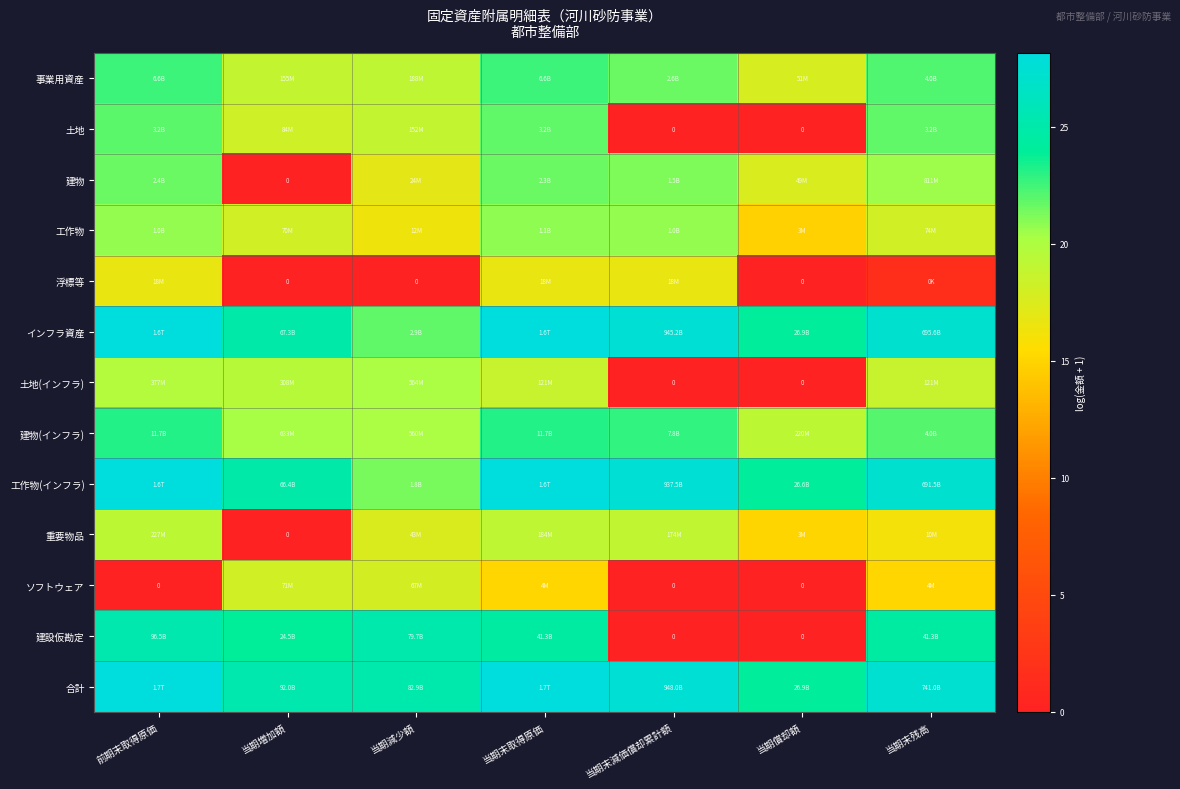

What is the highest value of the 土地 series?

21.9